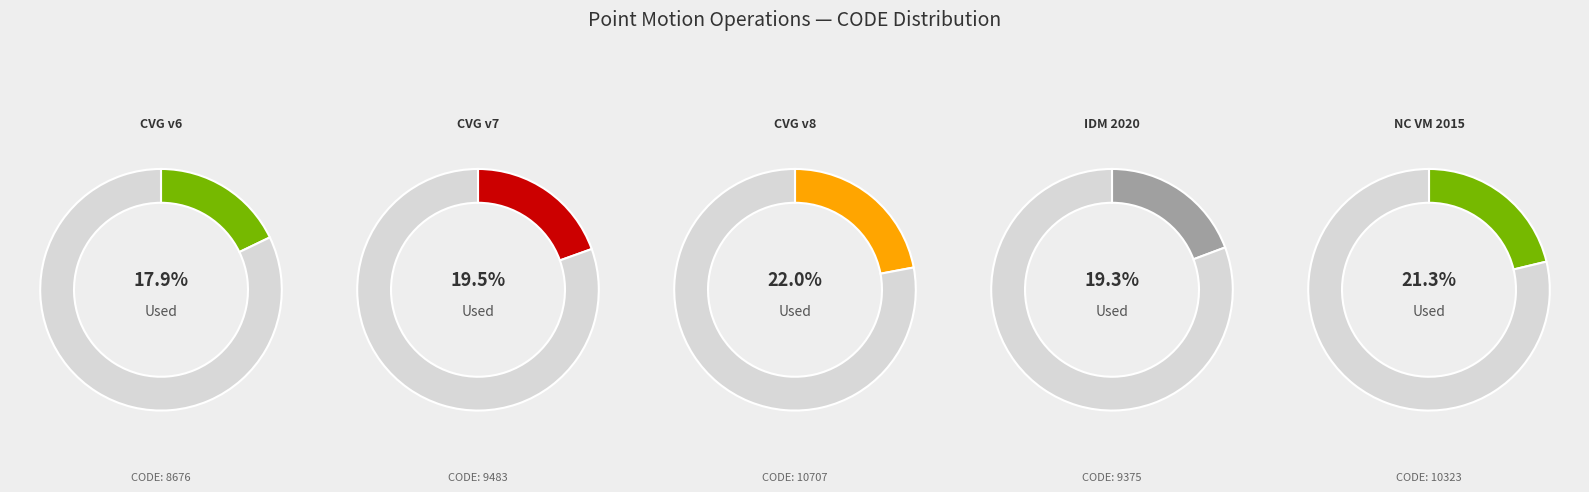

To the nearest percent, what percentage of the pie is Canada velocity grid v6?

18%